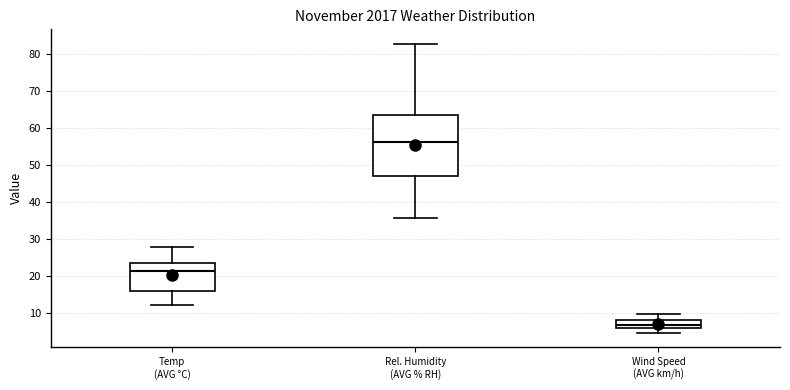

Reading left to right, transcribe this box plot: for each box, give where its median line is, the range the box spans, and where its two whiskers end, as read against the y-axis. The values are not printed on the chart, so give them approximately, as read against the axis.

Temp (AVG °C): median 21, box 16 to 23, whiskers 12 to 28
Rel. Humidity (AVG % RH): median 56, box 47 to 64, whiskers 36 to 83
Wind Speed (AVG km/h): median 7, box 6 to 8, whiskers 5 to 10